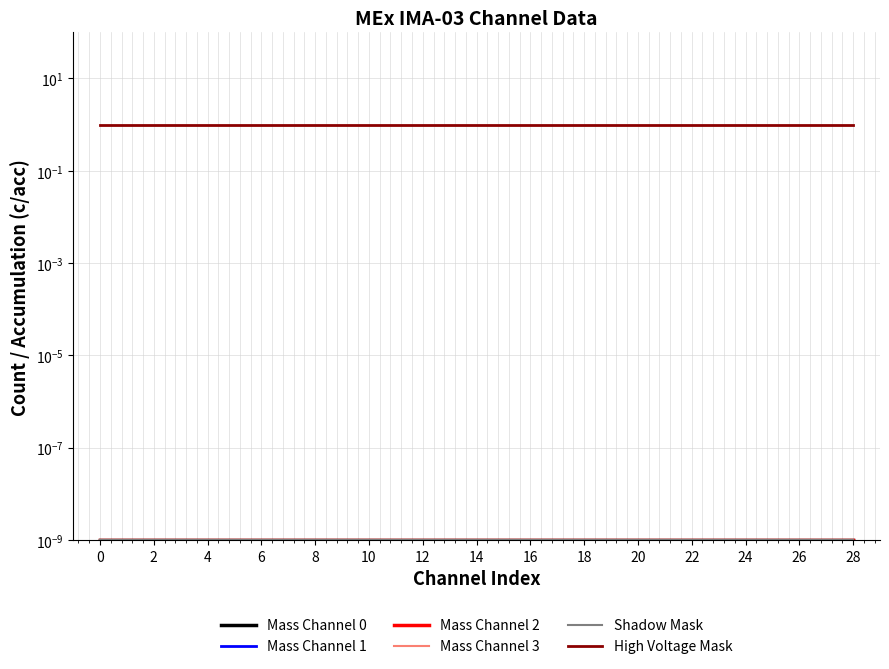

List the labels in order of Mass Channel 3 value, smallest first.

0, 2, 4, 6, 8, 10, 12, 14, 16, 18, 20, 22, 24, 26, 28